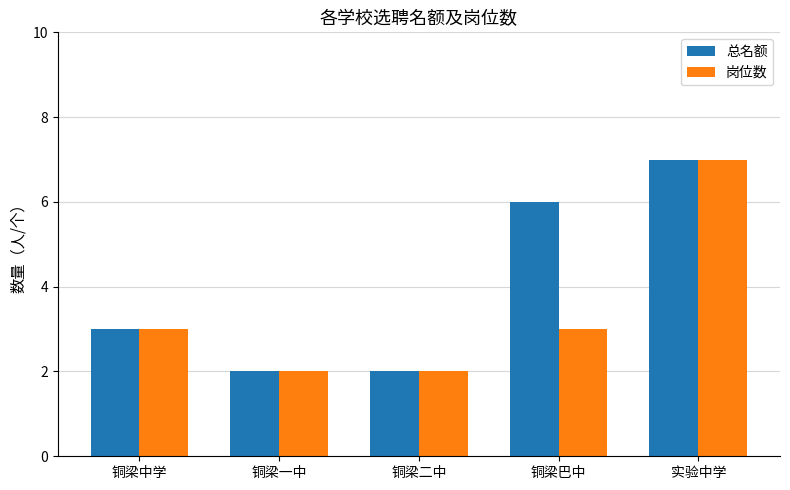

List the series in order of their overall mean, highest first.

总名额, 岗位数